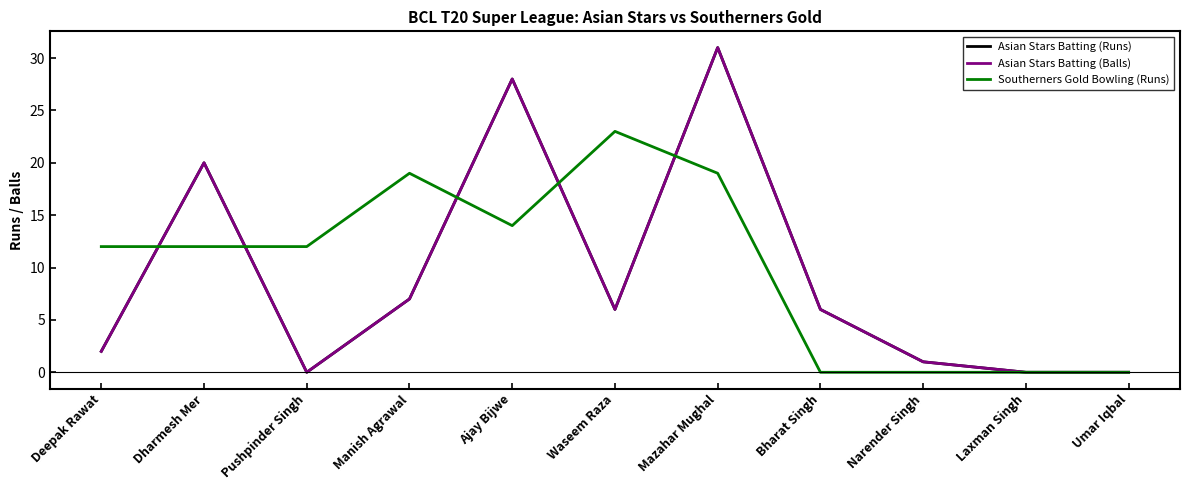

The value of Southerners Gold Bowling (Runs) at Manish Agrawal is 28. True or false?

False